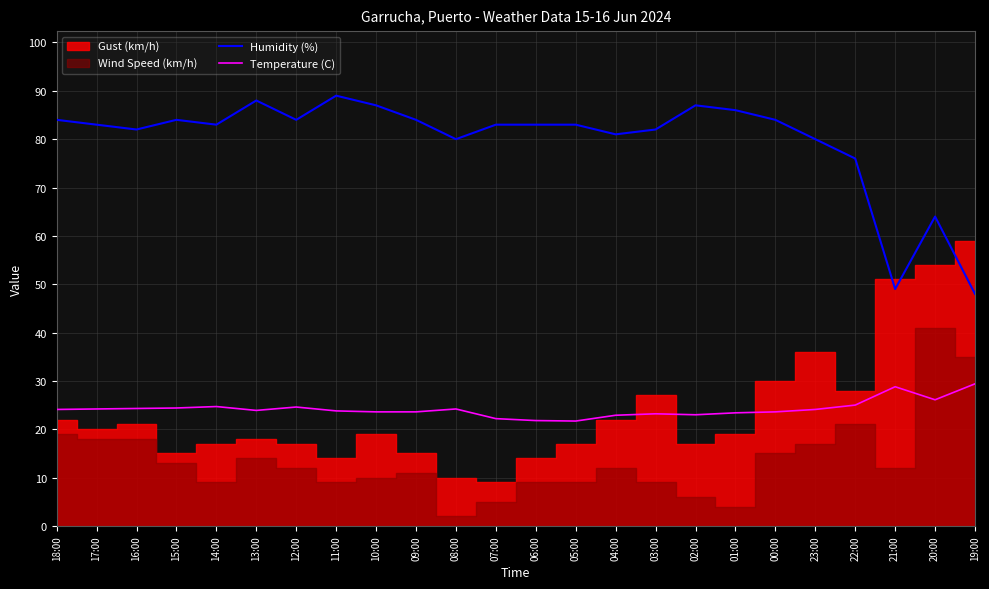

True or false: Temperature (C) and Humidity (%) cross at least once.

False